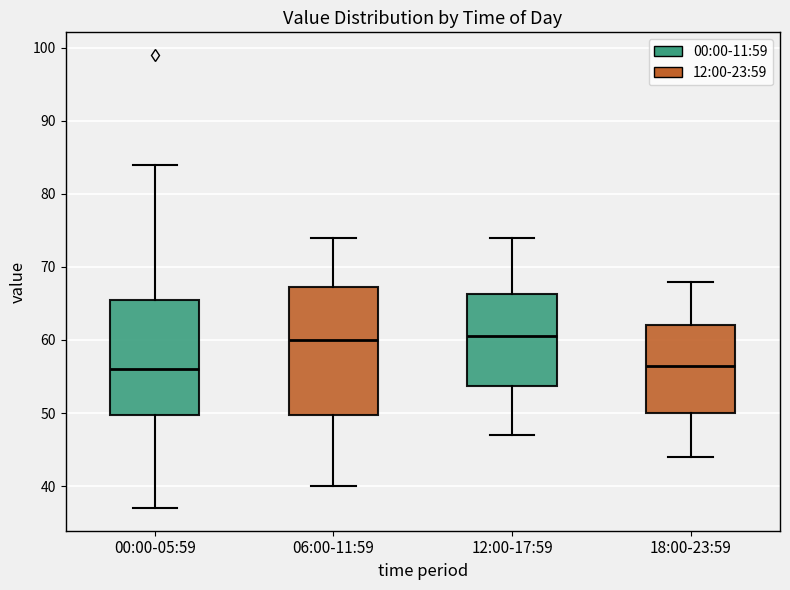

Reading left to right, transcribe this box plot: for each box, give where its median line is, the range the box spans, and where its two whiskers end, as read against the y-axis. The values are not printed on the chart, so give them approximately, as read against the axis.

00:00-05:59: median 56, box 50 to 66, whiskers 37 to 84
06:00-11:59: median 60, box 50 to 67, whiskers 40 to 74
12:00-17:59: median 61, box 54 to 66, whiskers 47 to 74
18:00-23:59: median 57, box 50 to 62, whiskers 44 to 68